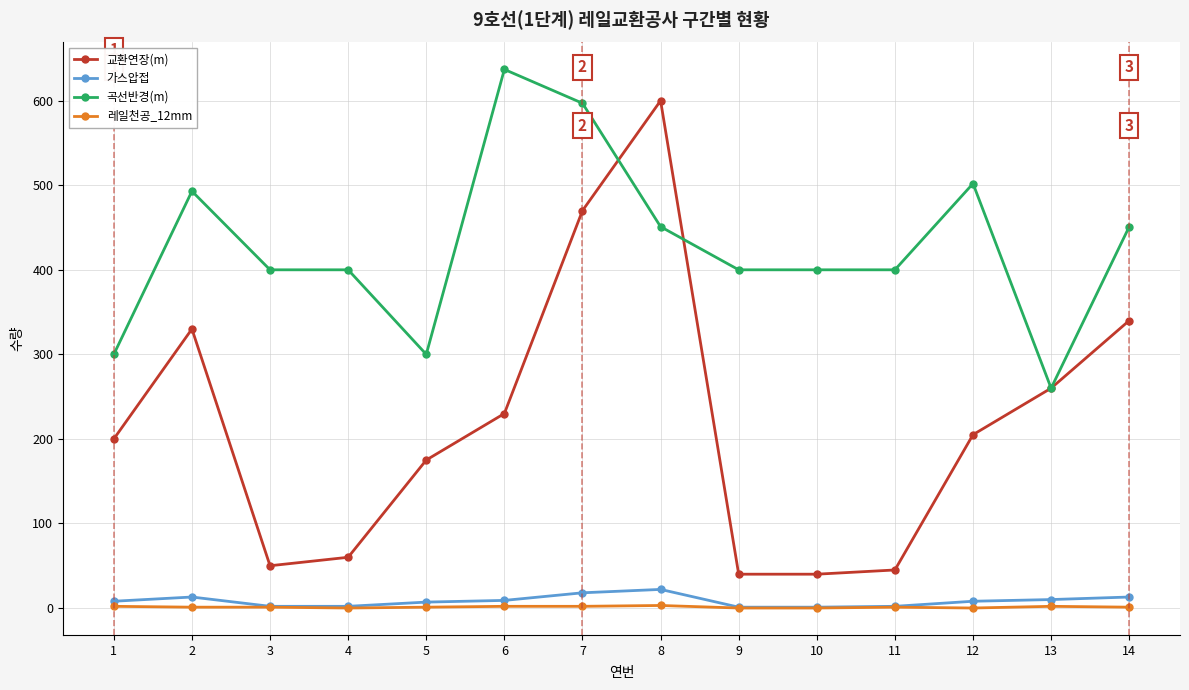

The value of 교환연장(m) at 14 is 525. True or false?

False